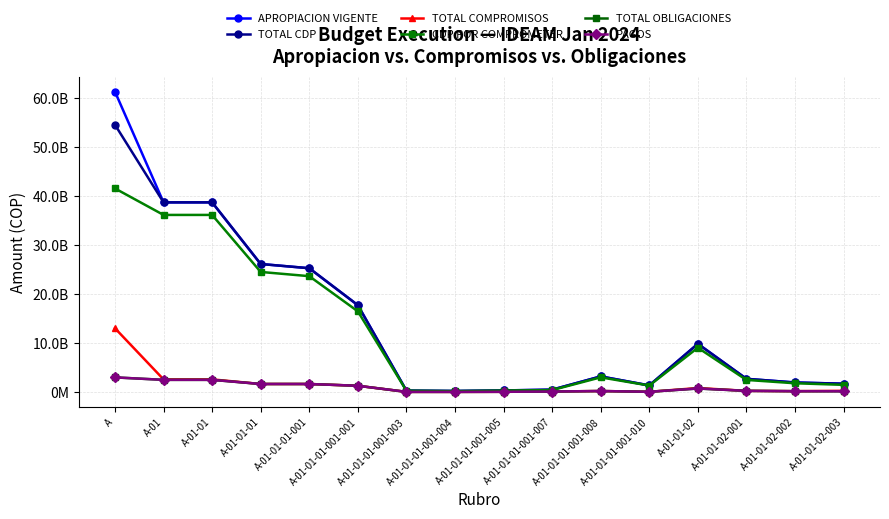

At which category is the sum across all series the highest?

A